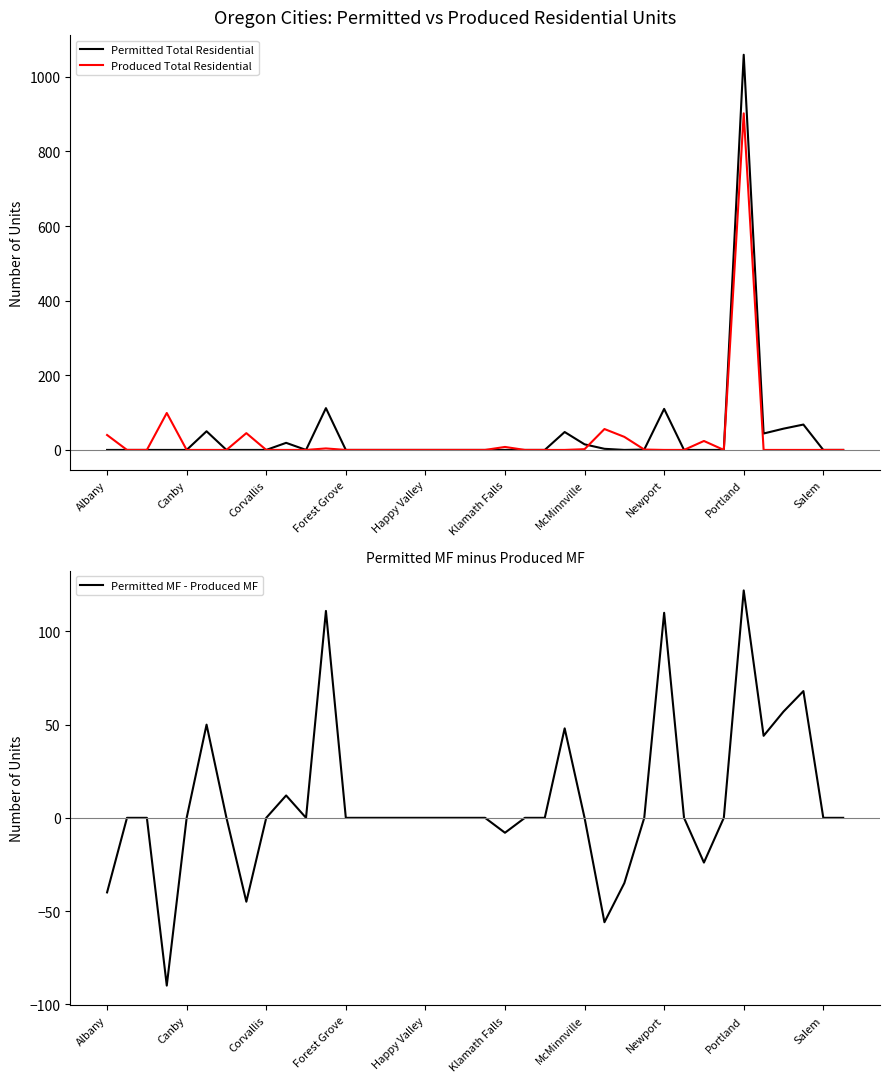

What is the maximum value for Permitted Total Residential?

1059